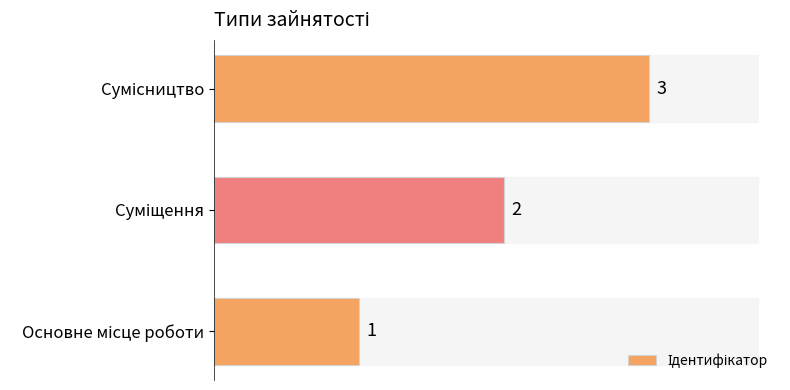

How many values are between 1 and 3?

3